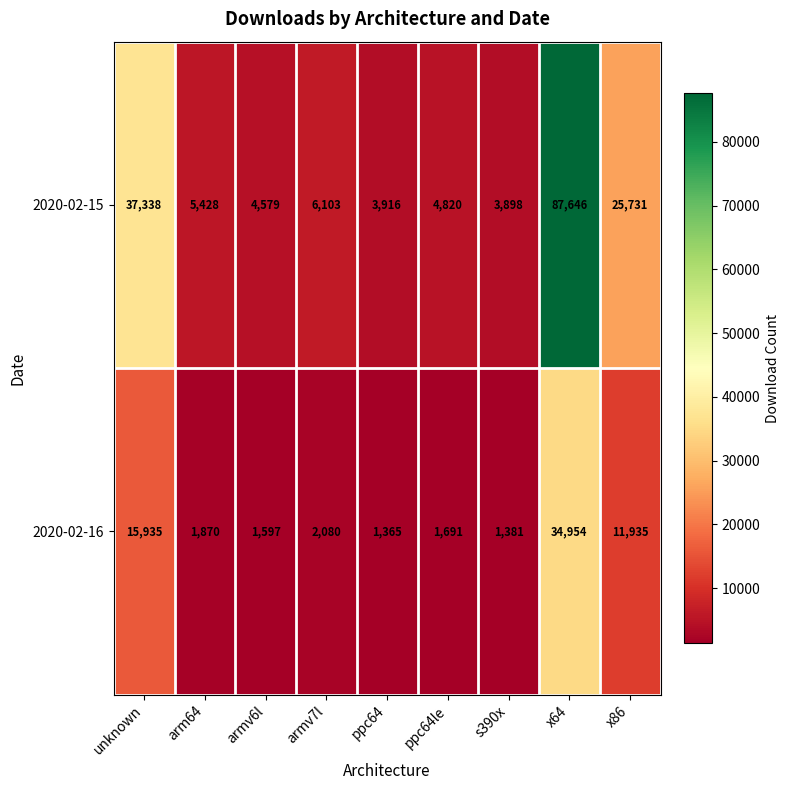

Reading right to left, extract all data points from this chart.

2020-02-15: x86=25731	x64=87646	s390x=3898	ppc64le=4820	ppc64=3916	armv7l=6103	armv6l=4579	arm64=5428	unknown=37338
2020-02-16: x86=11935	x64=34954	s390x=1381	ppc64le=1691	ppc64=1365	armv7l=2080	armv6l=1597	arm64=1870	unknown=15935